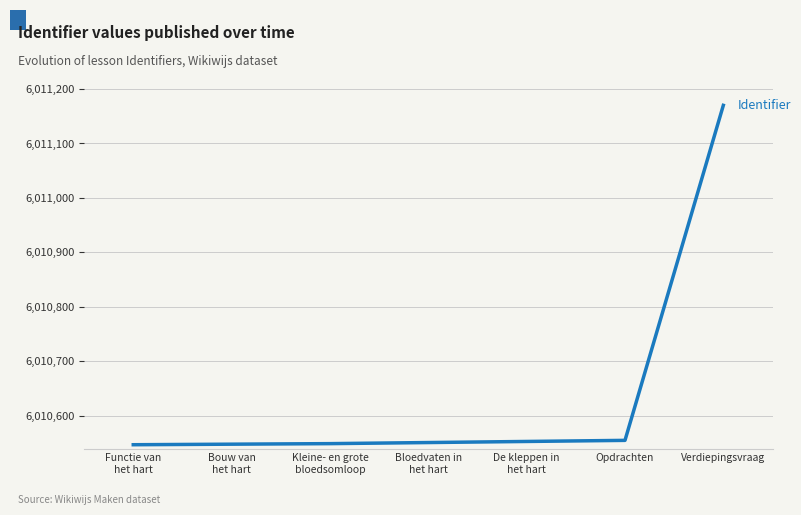

What is the change in value from Opdrachten to Verdiepingsvraag?

+615